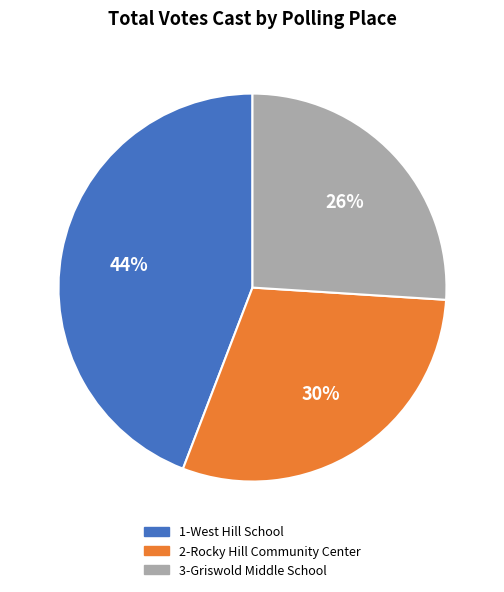

How many segments does this pie chart have?

3